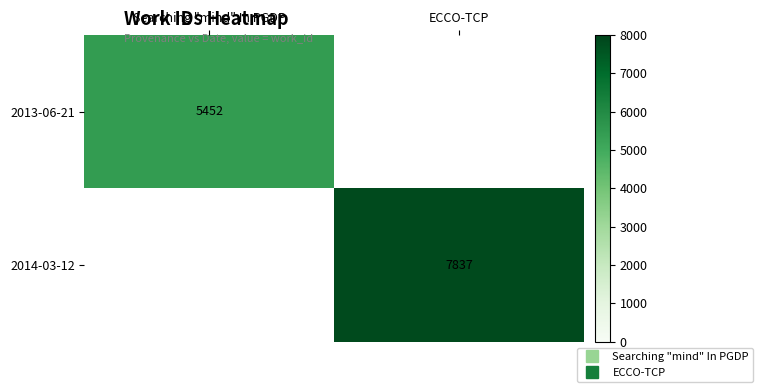

True or false: 2013-06-21 has a value of 5452.0 at Searching "mind" In PGDP.

True